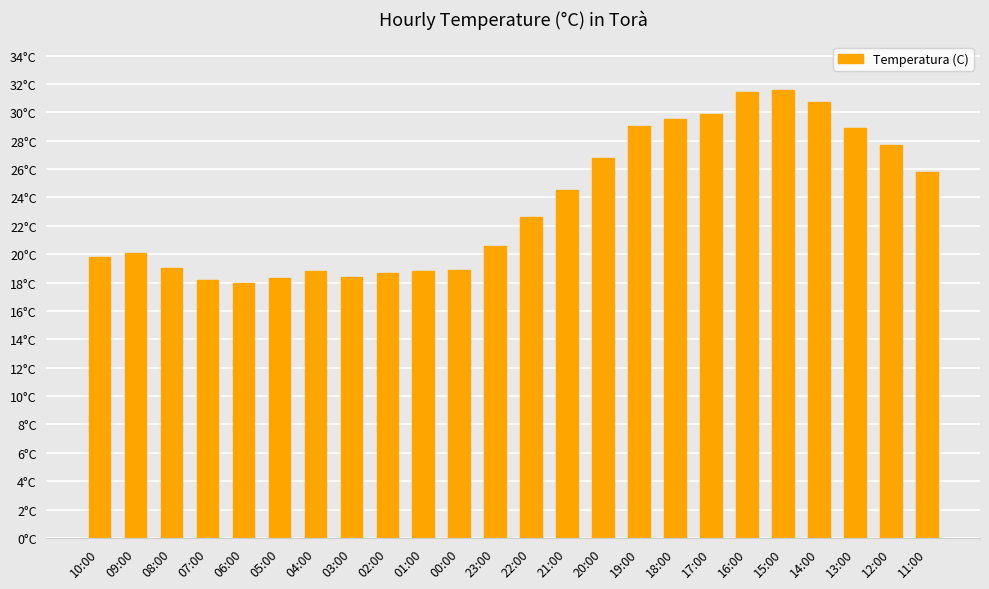

Are the bars horizontal?

No